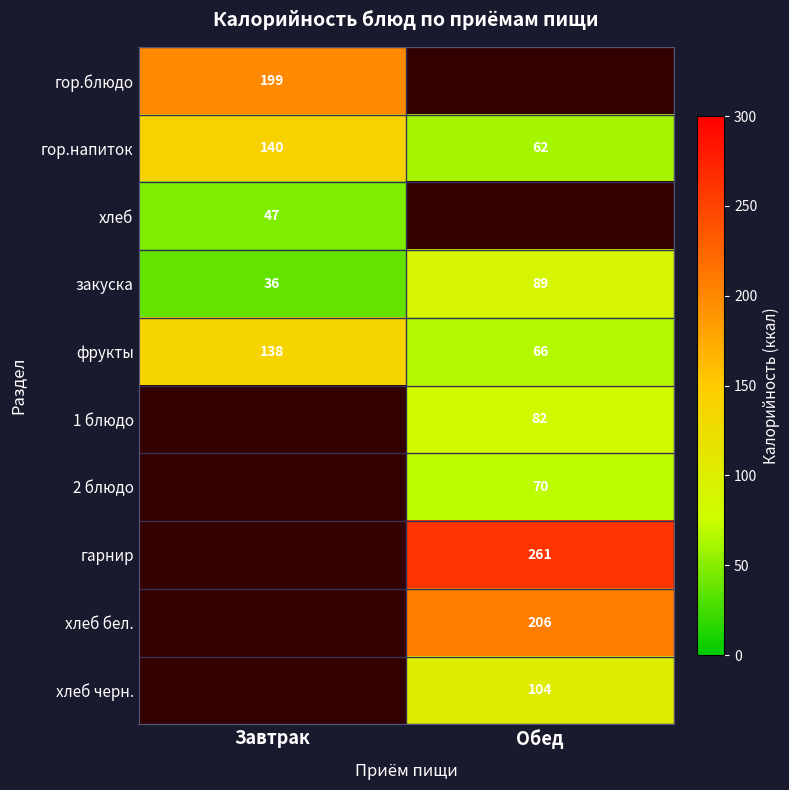

True or false: хлеб has a value of 47 at Завтрак.

True